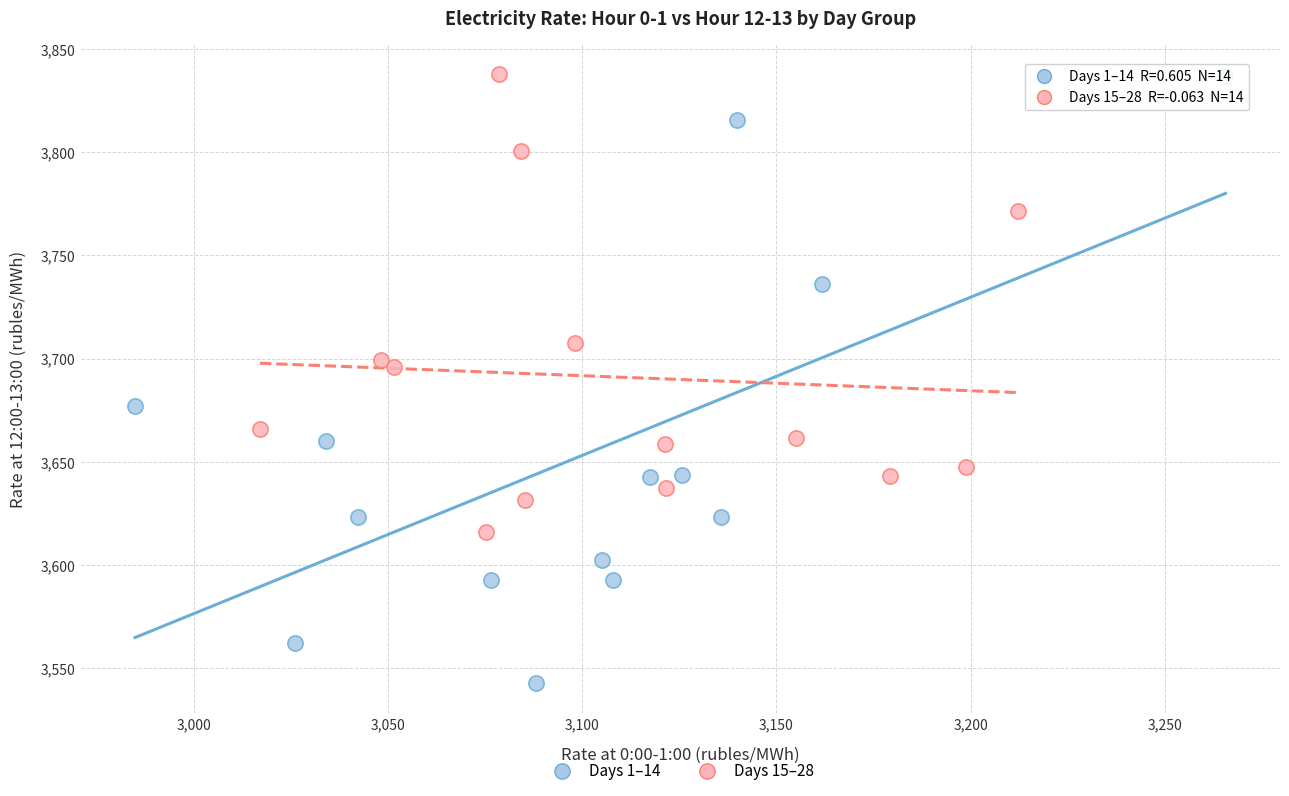

Which series has the largest Y range (max minus min)?

Days 1–14